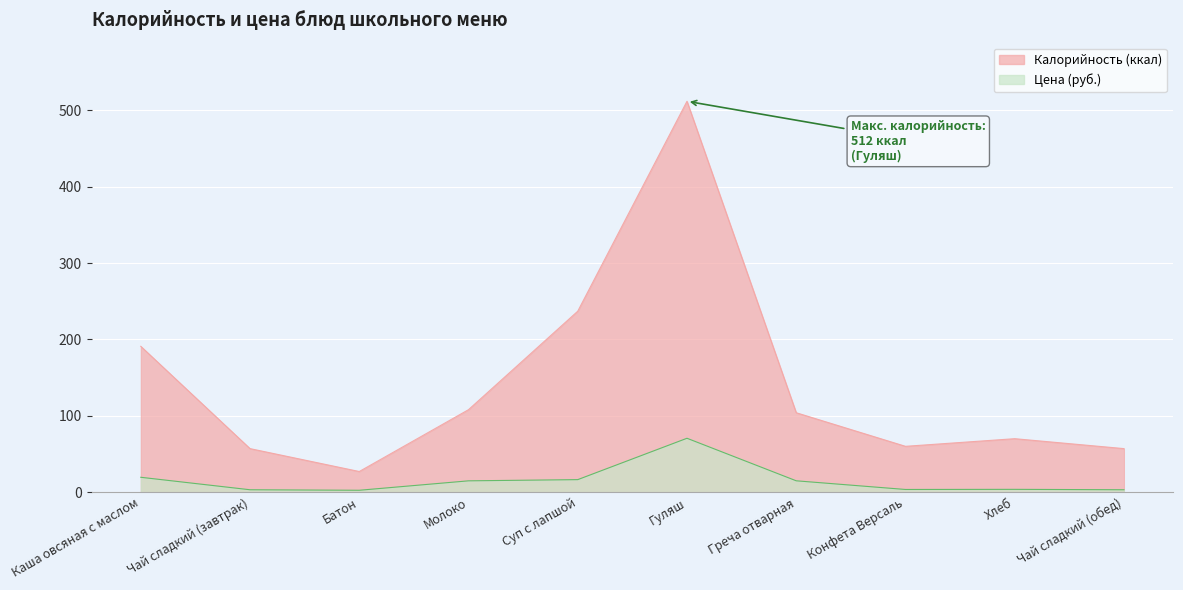

True or false: Калорийность and Цена cross at least once.

False